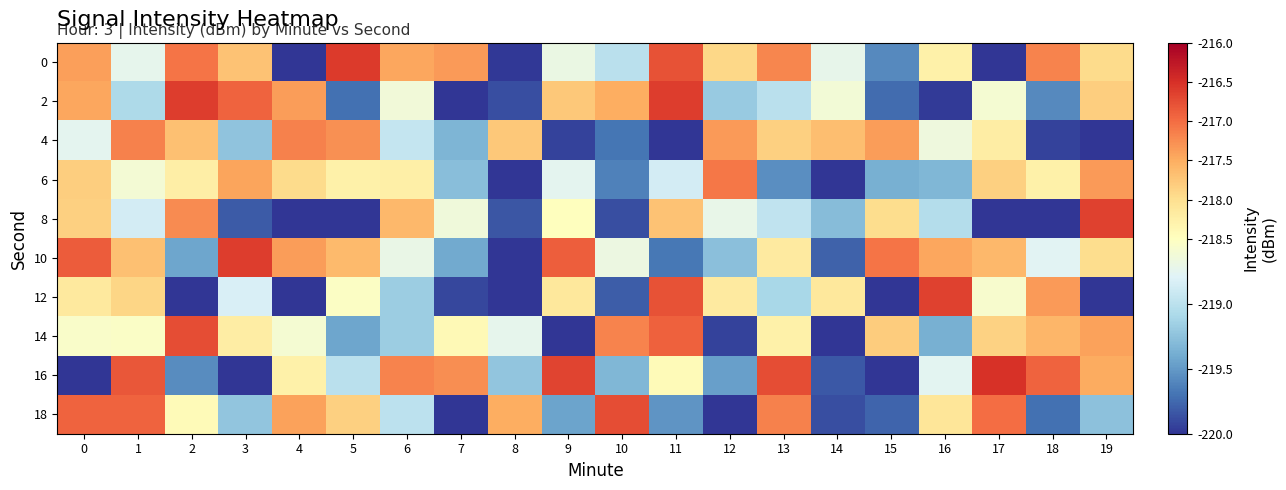

Which has a higher value, 16 or 8?

16